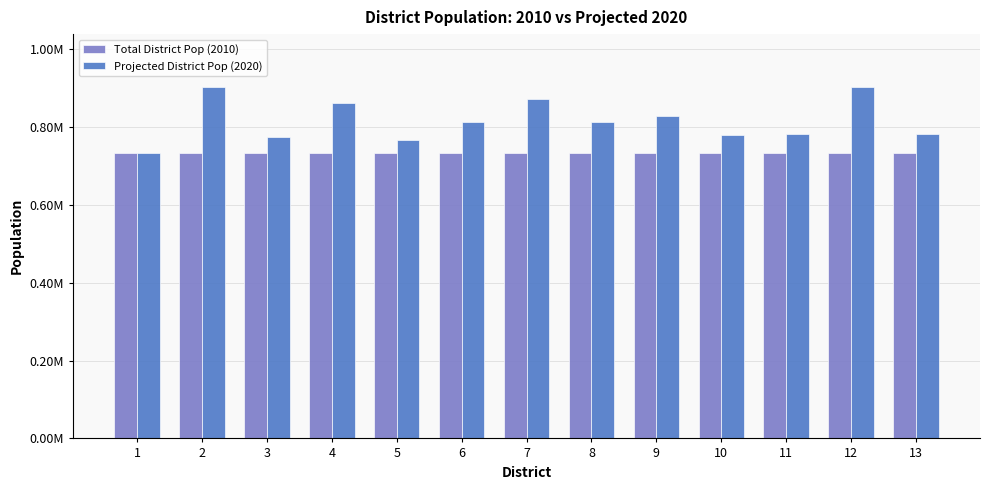

Where does the Projected District Pop (2020) series first go above 812197?

2